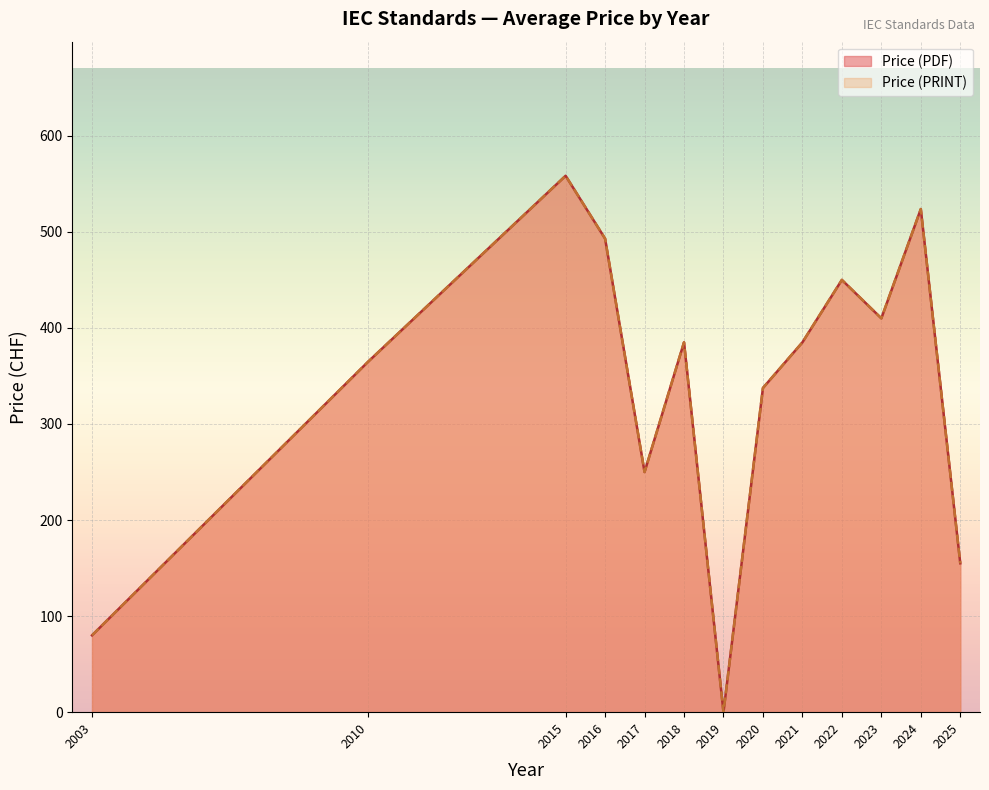

Does the chart display data point markers on the line(s)?

No